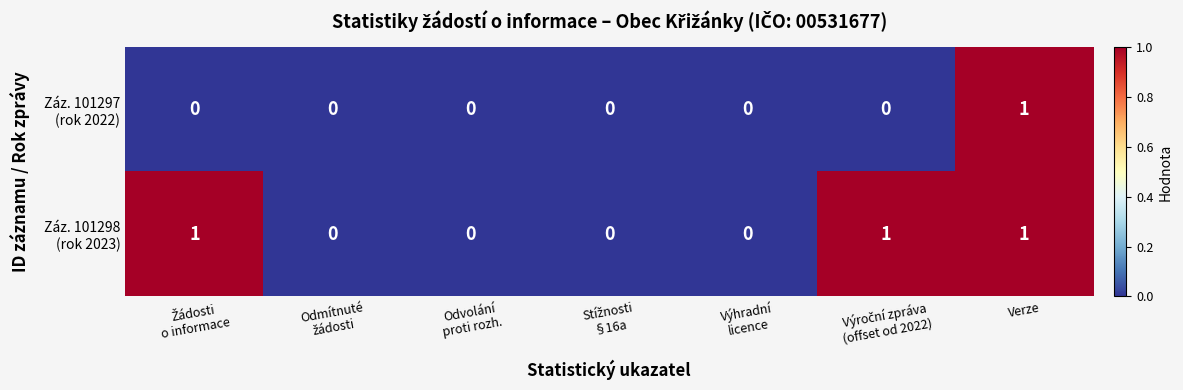

At which category is the sum across all series the highest?

Verze